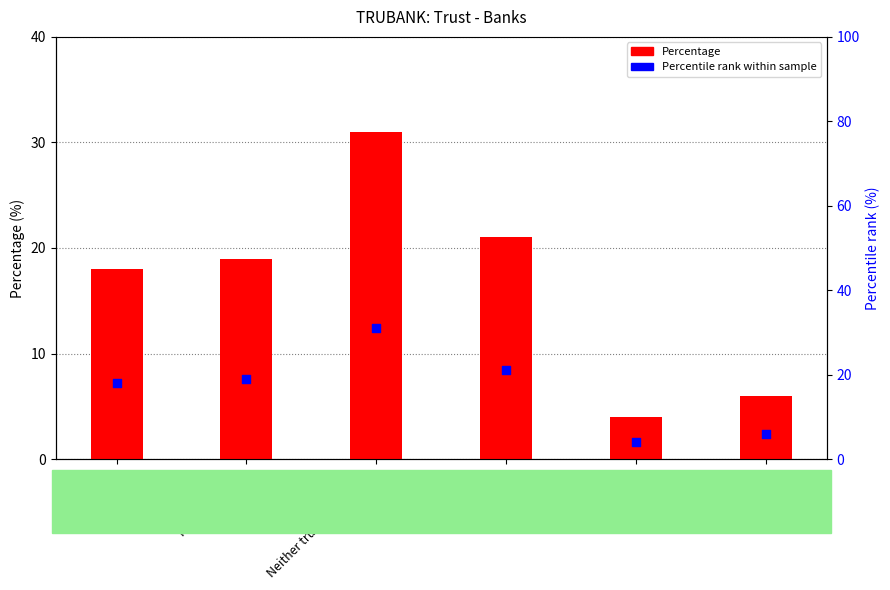

Which series has the largest total across all categories?

Percentage